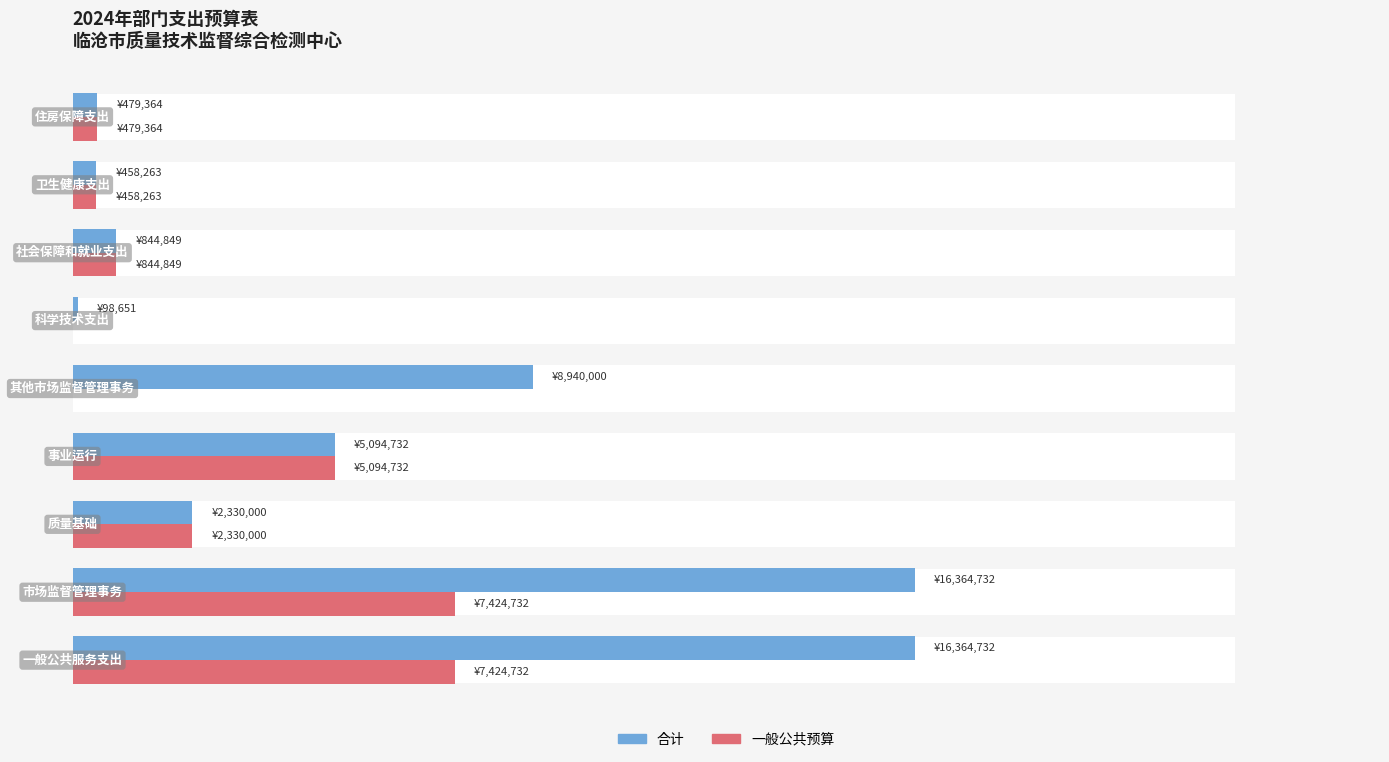

Which series has the largest total across all categories?

合计